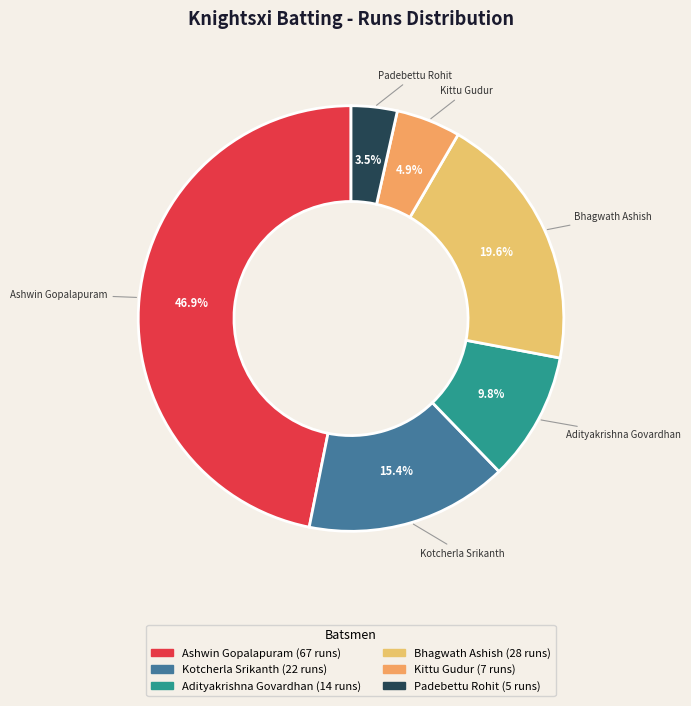

Which category has the biggest portion of the pie?

Ashwin Gopalapuram